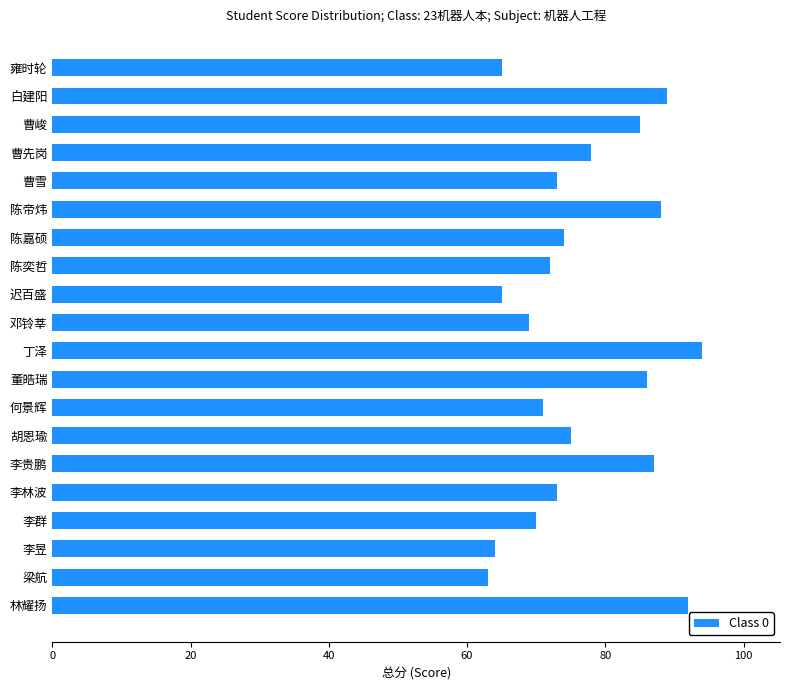

What position from the top is 李群?

17